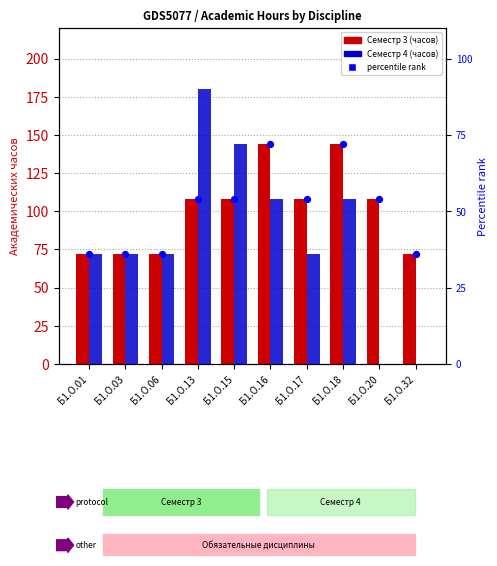

Which series contains the lowest Y value?

Семестр 4 (часов)